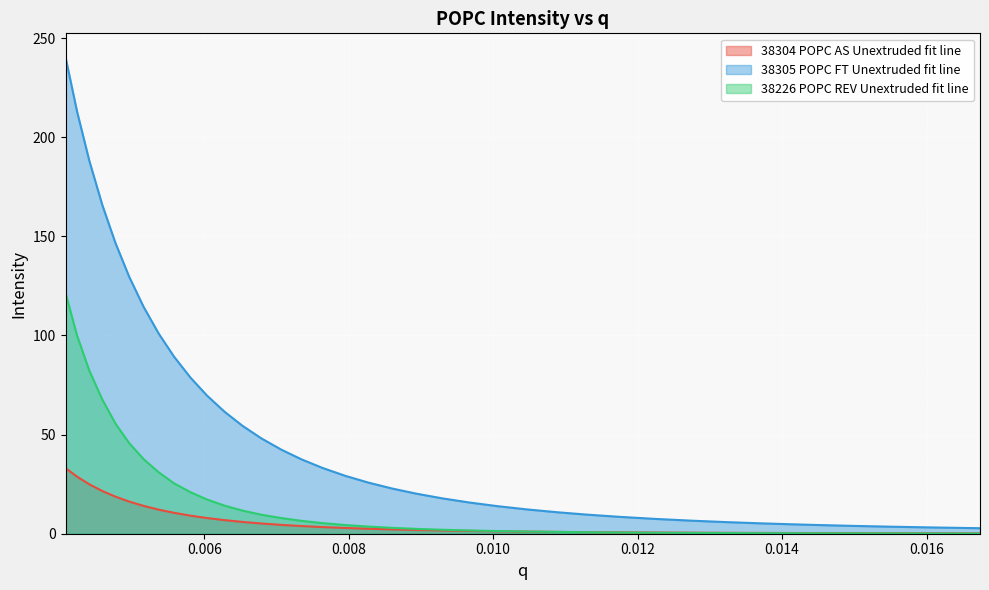

Which series has the largest total across all categories?

38305 POPC FT Unextruded fit line